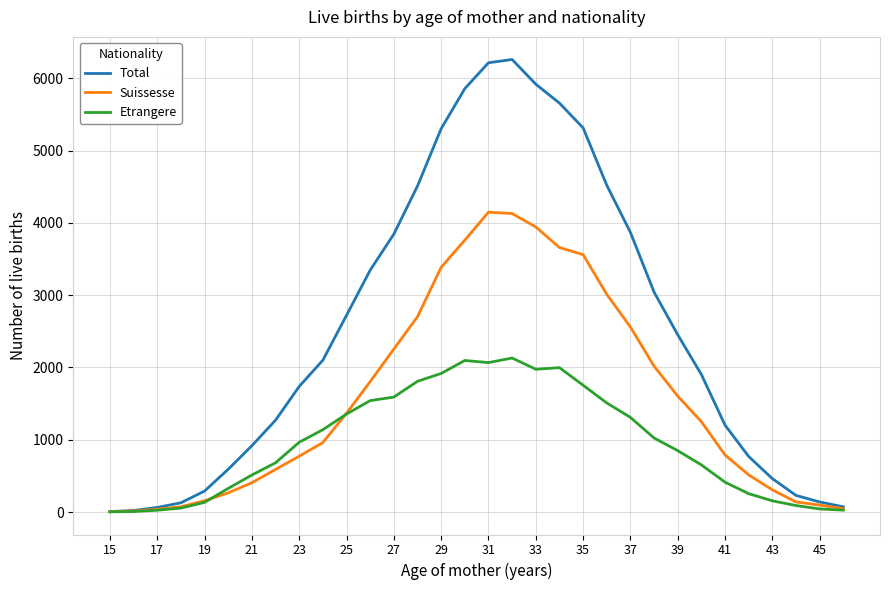

What is the highest value of the Total series?

6259